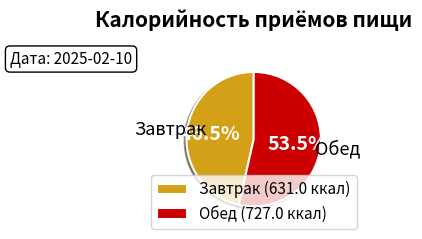

To the nearest percent, what is the difference between the Завтрак and Обед slice percentages?

7%